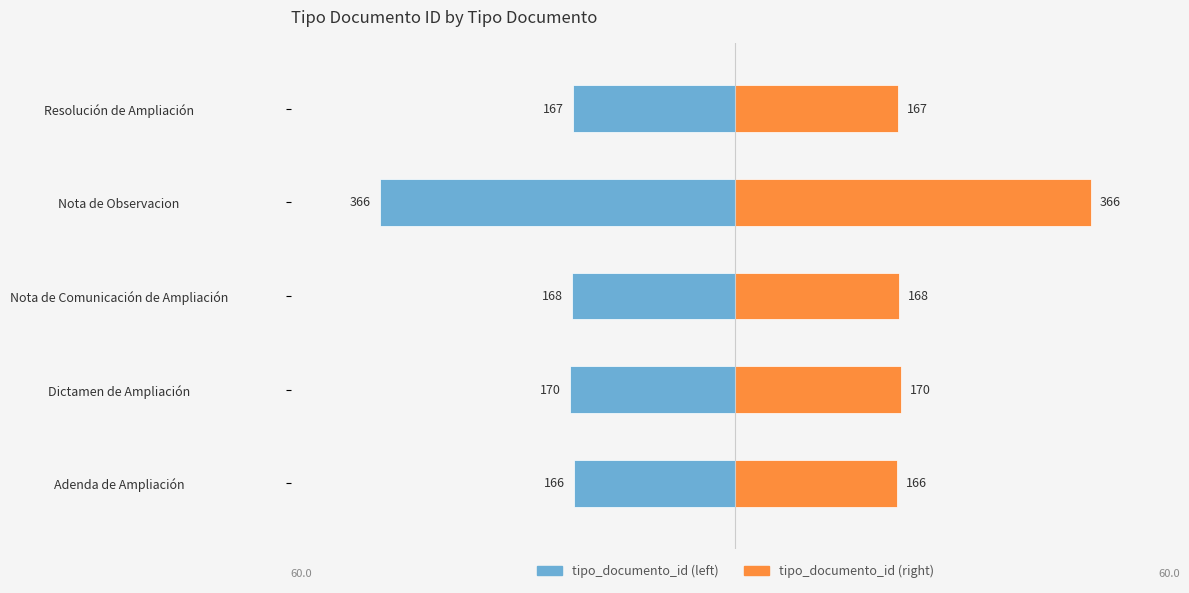

What are all the series names shown in the legend?

tipo_documento_id (left), tipo_documento_id (right)